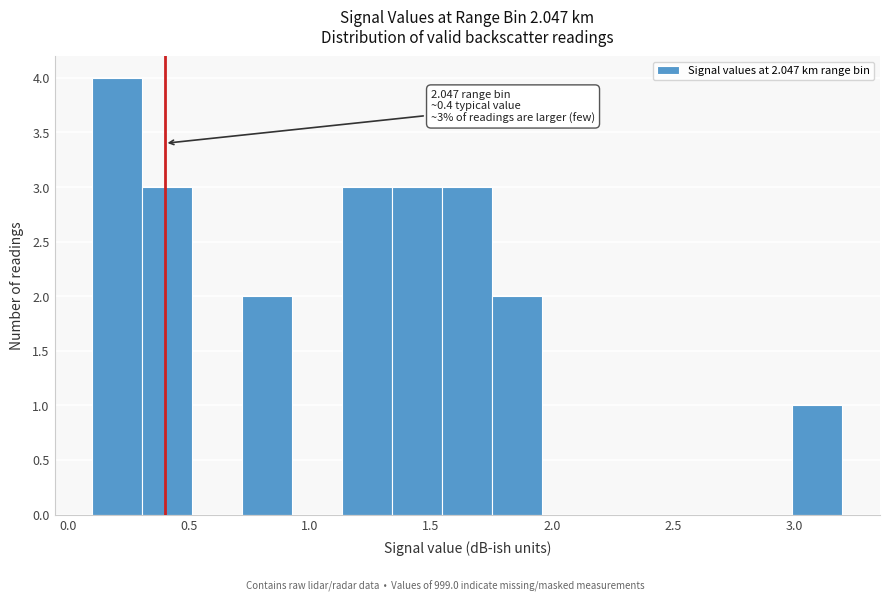

Which range on the x-axis has the tallest bar?

0.10 to 0.30